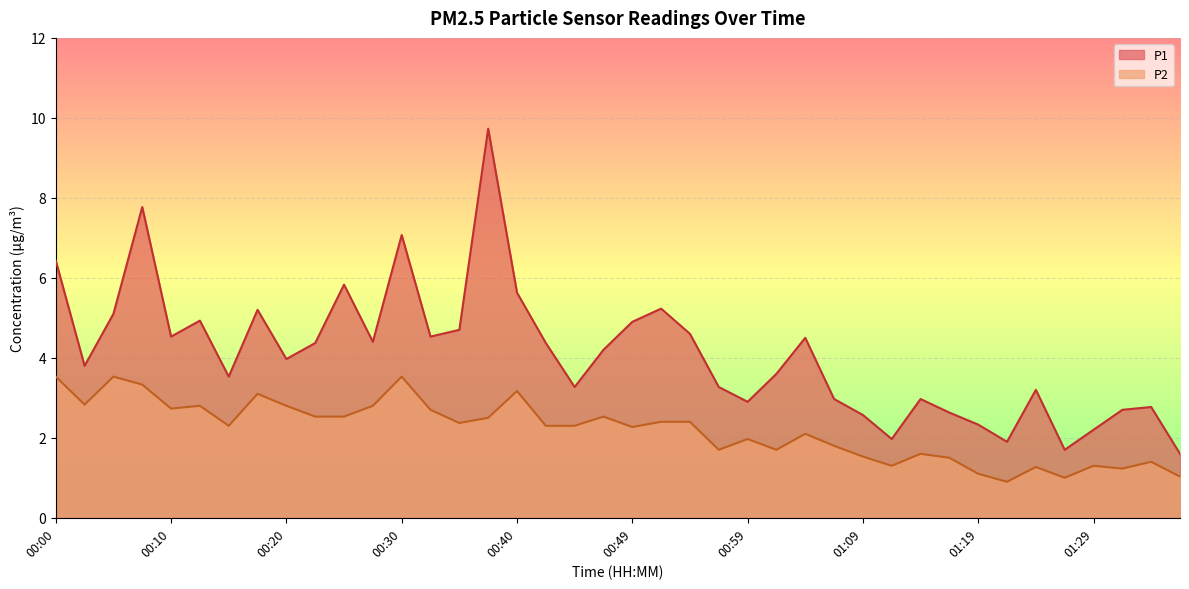

At which label is P2 closest to 2?

00:59